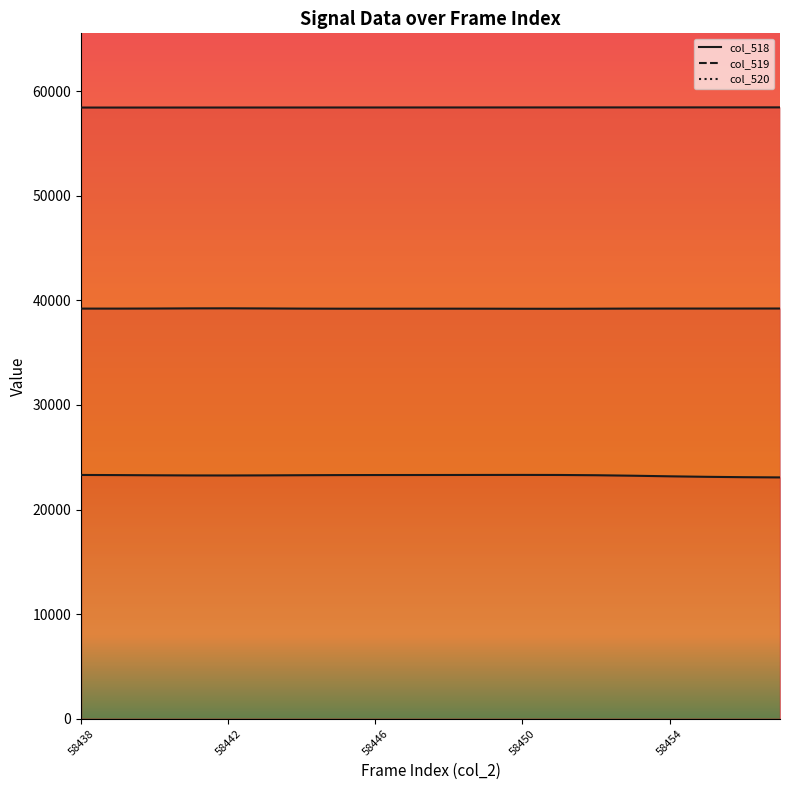

List the series in order of their overall mean, lowest first.

col_519 line, col_520 line, col_518 line